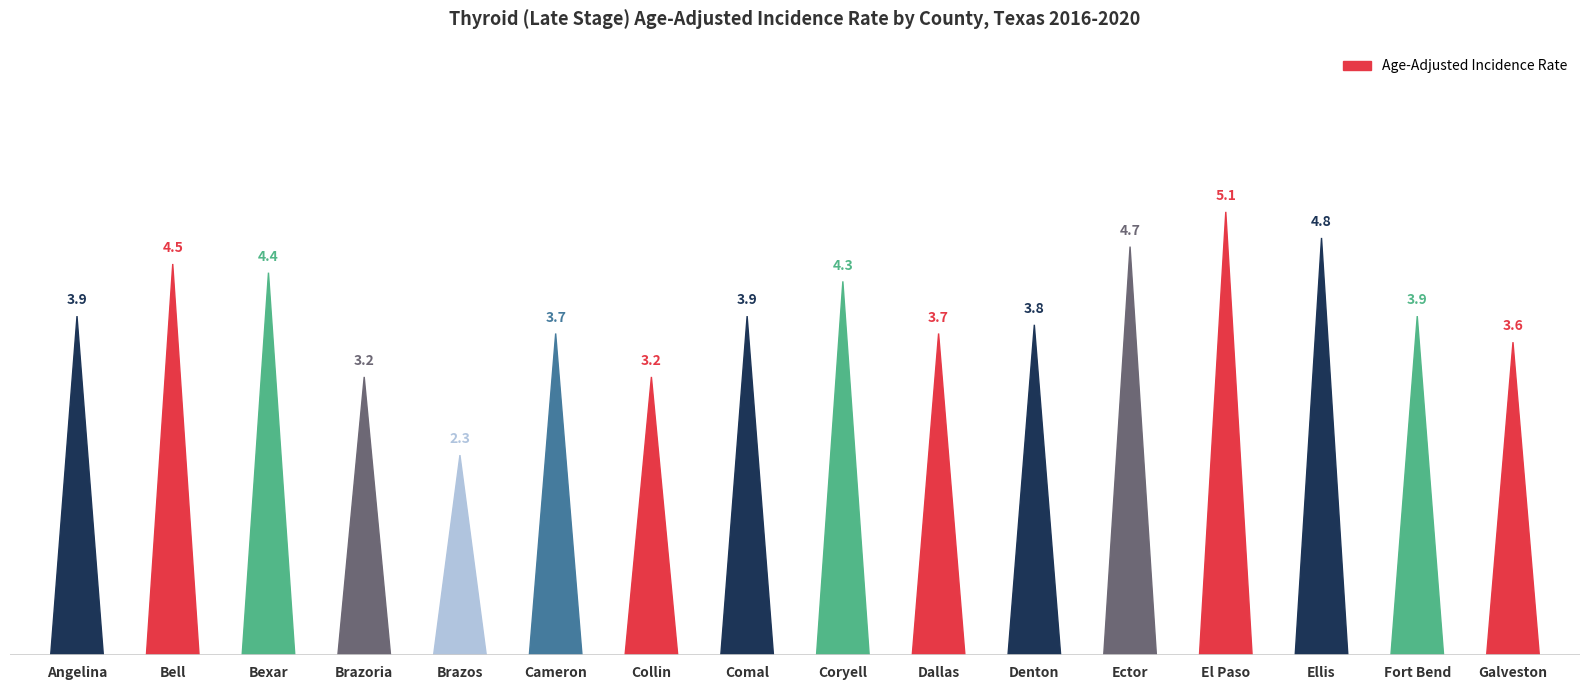

What is the change in value from Cameron to Ellis?

+1.1